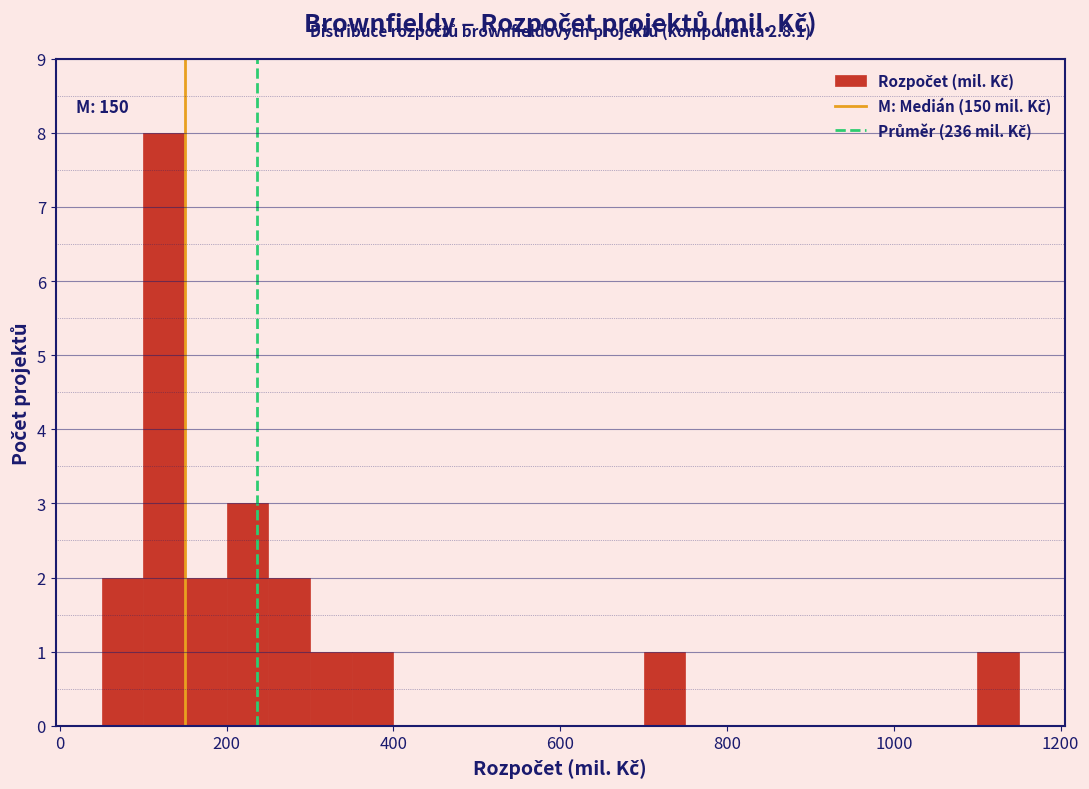

Around what value on the x-axis is the tallest bar? Give the approximate position of its centre, as read against the axis.

120